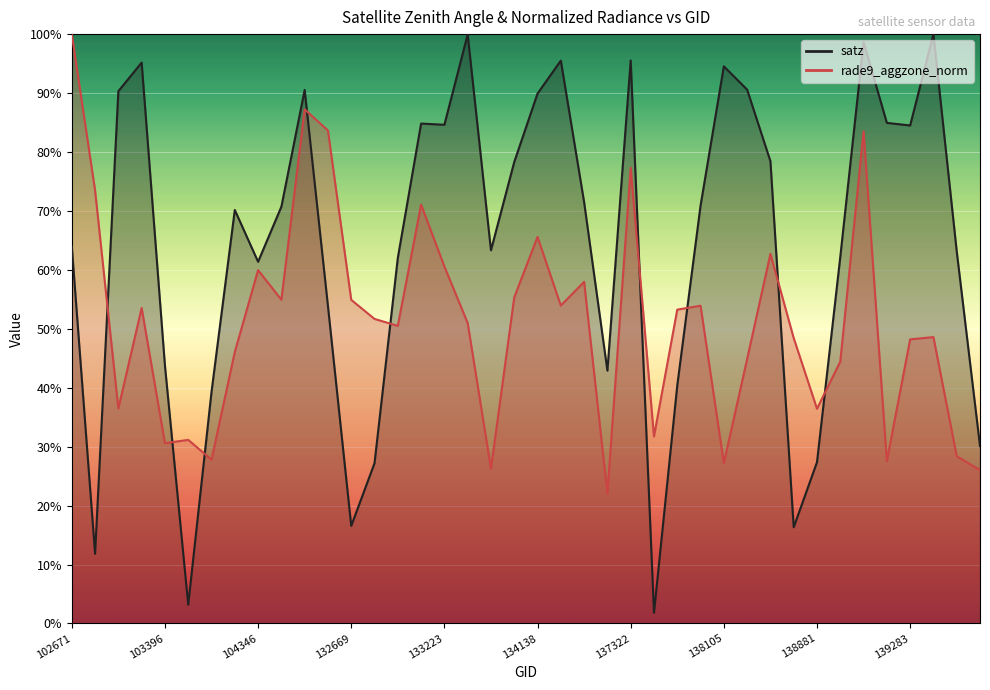

Which series has the largest total across all categories?

satz